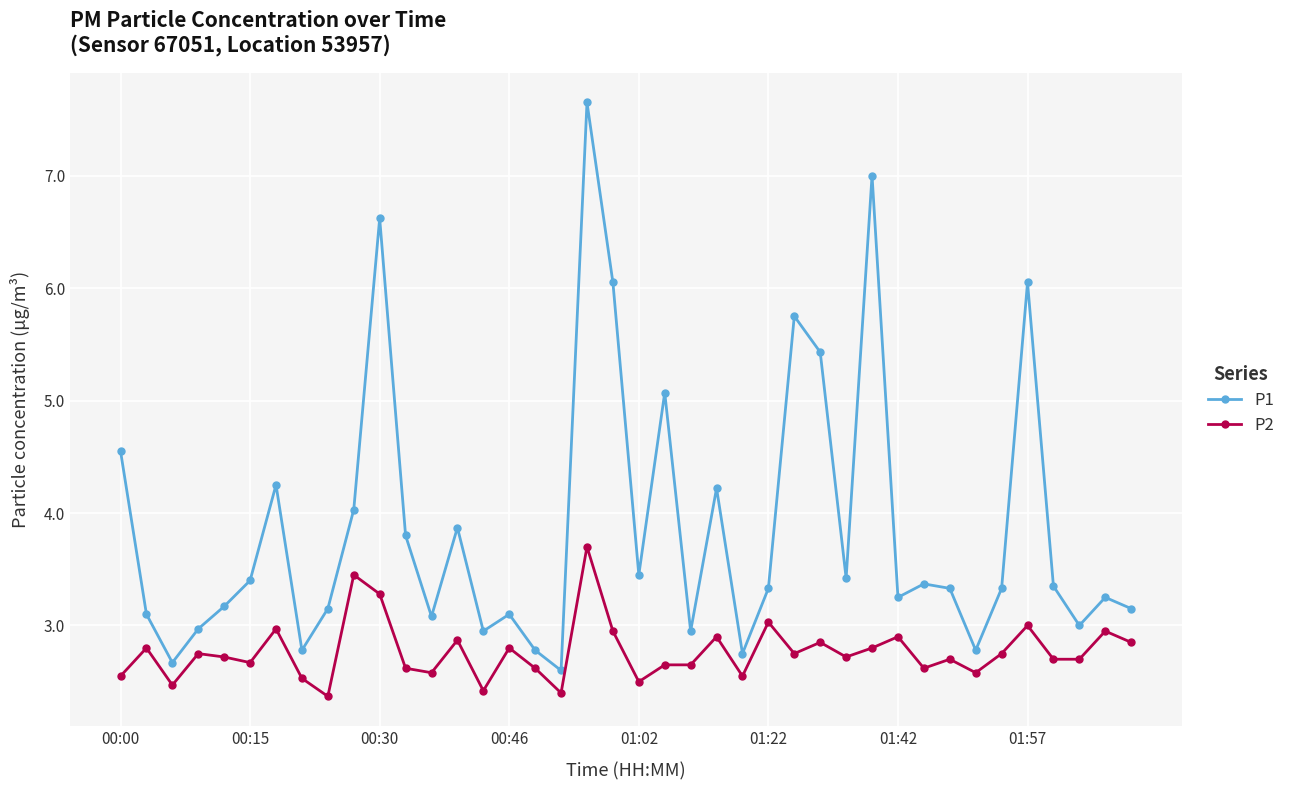

True or false: P2 has more than 1 points higher than both neighbors.

True